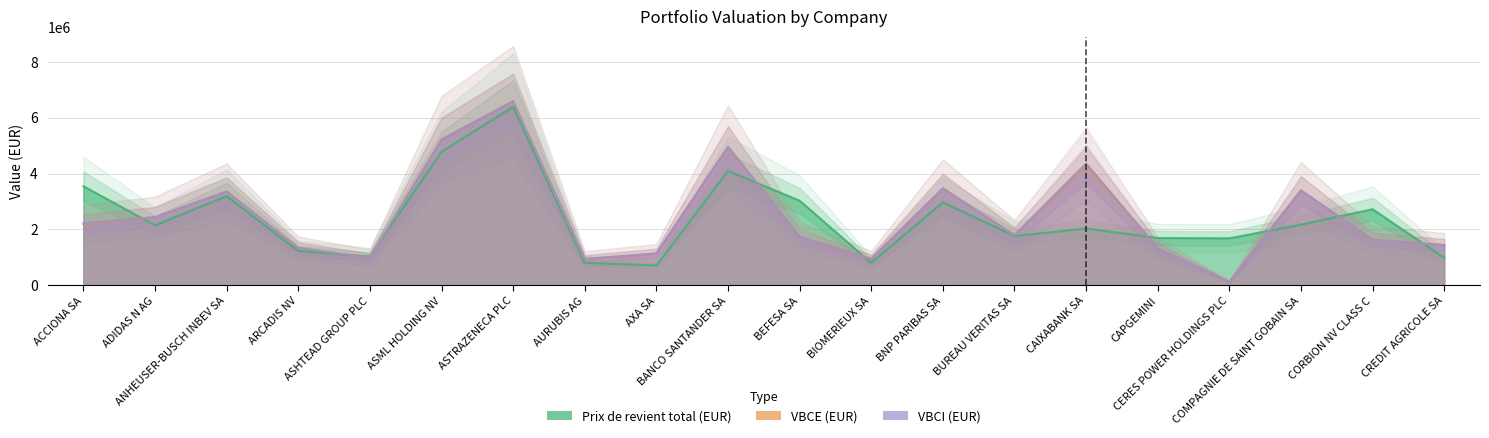

Reading left to right, list all the values displayed in this chart.

Prix de revient total (EUR): ACCIONA SA=3548910.6	ADIDAS N AG=2145658.4	ANHEUSER-BUSCH INBEV SA=3193759.0	ARCADIS NV=1223243.4	ASHTEAD GROUP PLC=1027648.0	ASML HOLDING NV=4787289.5	ASTRAZENECA PLC=6399645.3	AURUBIS AG=800815.0	AXA SA=709767.4	BANCO SANTANDER SA=4096069.8	BEFESA SA=3031555.5	BIOMERIEUX SA=799007.4	BNP PARIBAS SA=2973424.1	BUREAU VERITAS SA=1760977.8	CAIXABANK SA=2032709.6	CAPGEMINI=1691472.6	CERES POWER HOLDINGS PLC=1681229.6	COMPAGNIE DE SAINT GOBAIN SA=2169325.1	CORBION NV CLASS C=2724058.9	CREDIT AGRICOLE SA=979440.5
VBCE (EUR): ACCIONA SA=2192794.8	ADIDAS N AG=2437948.4	ANHEUSER-BUSCH INBEV SA=3359534.1	ARCADIS NV=1336824.2	ASHTEAD GROUP PLC=986578.7	ASML HOLDING NV=5223566.0	ASTRAZENECA PLC=6599561.2	AURUBIS AG=924641.9	AXA SA=1136642.8	BANCO SANTANDER SA=4952516.8	BEFESA SA=1741372.1	BIOMERIEUX SA=946389.7	BNP PARIBAS SA=3472367.2	BUREAU VERITAS SA=1795893.6	CAIXABANK SA=4290250.0	CAPGEMINI=1324443.6	CERES POWER HOLDINGS PLC=122556.7	COMPAGNIE DE SAINT GOBAIN SA=3398776.8	CORBION NV CLASS C=1634513.8	CREDIT AGRICOLE SA=1437691.2
VBCI (EUR): ACCIONA SA=2218089.6	ADIDAS N AG=2443076.2	ANHEUSER-BUSCH INBEV SA=3359534.1	ARCADIS NV=1336824.2	ASHTEAD GROUP PLC=986578.7	ASML HOLDING NV=5223566.0	ASTRAZENECA PLC=6599561.2	AURUBIS AG=946051.6	AXA SA=1136642.8	BANCO SANTANDER SA=4970393.3	BEFESA SA=1741372.1	BIOMERIEUX SA=946389.7	BNP PARIBAS SA=3472367.2	BUREAU VERITAS SA=1795893.6	CAIXABANK SA=4368207.1	CAPGEMINI=1324443.6	CERES POWER HOLDINGS PLC=122556.7	COMPAGNIE DE SAINT GOBAIN SA=3398776.8	CORBION NV CLASS C=1634513.8	CREDIT AGRICOLE SA=1437691.2